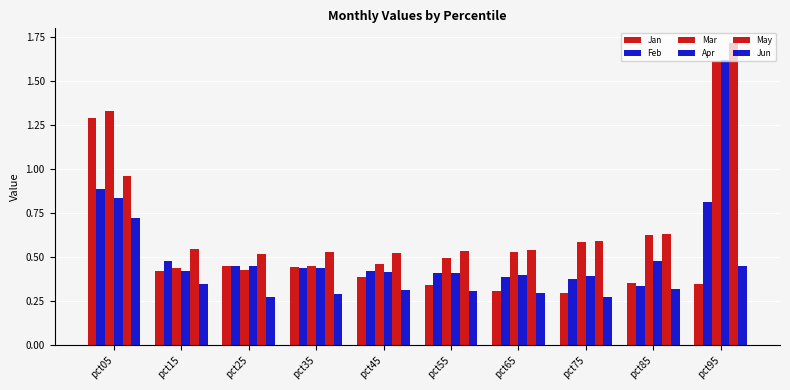

At pct55, list the series in order from largest to smallest.

May, Mar, Apr, Feb, Jan, Jun